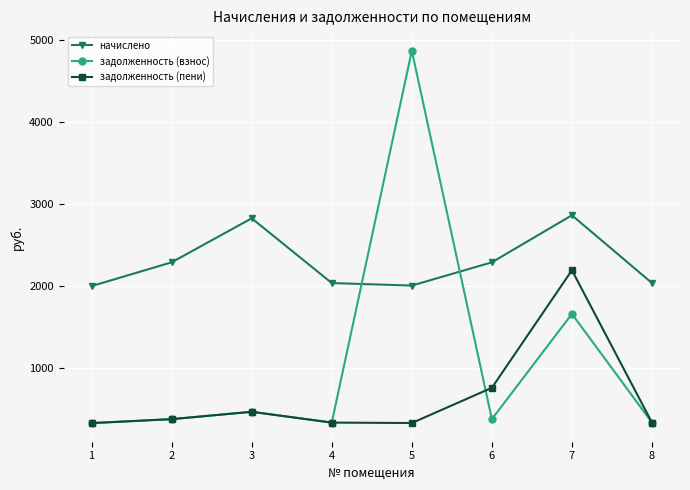

How many data points in задолженность (взнос) are less than 381?

3